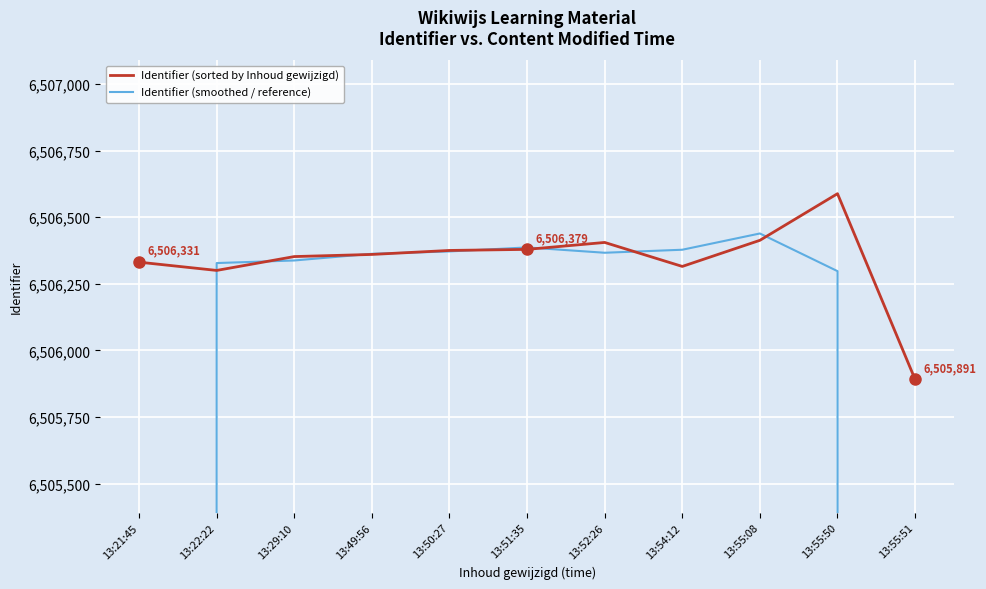

What is the average value of the Identifier (smoothed / reference) series?

6112027.4